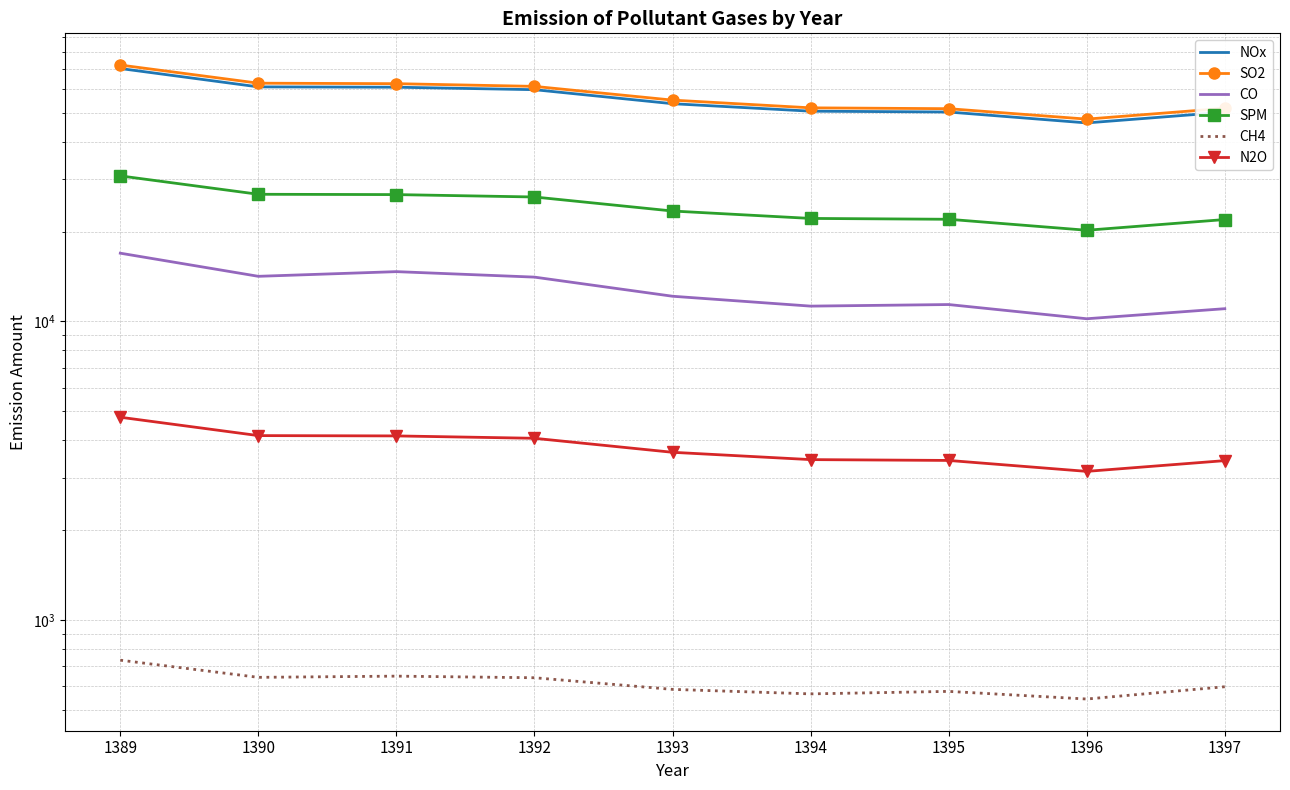

List the series in order of their peak value, highest first.

SO2, NOx, SPM, CO, N2O, CH4